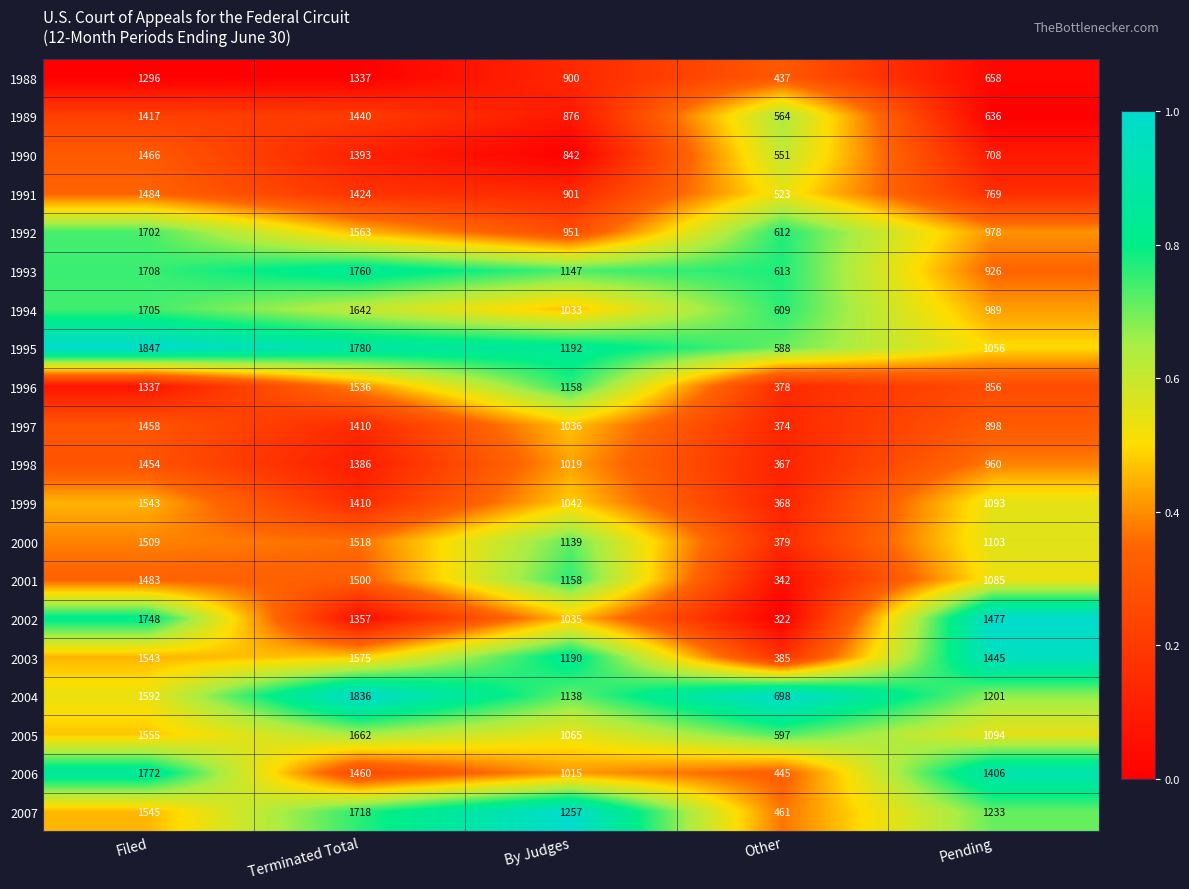

What value does the 2001 series have at Other?

342